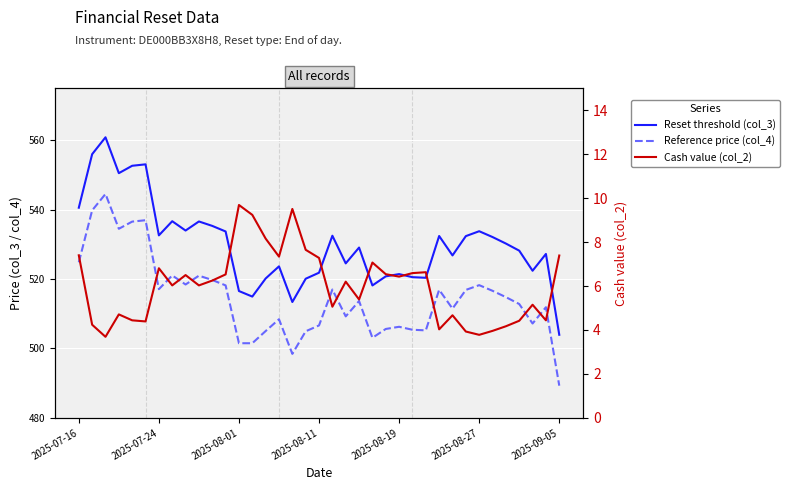

Reading right to left, what are all the values shown in this chart?

Reset threshold (col_3): 504.0	527.3	522.4	528.2	530.3	532.1	533.8	532.4	526.8	532.4	520.4	520.6	521.4	520.8	518.2	529.1	524.5	532.5	521.9	520.1	513.4	523.7	520.2	515.0	516.6	533.7	535.3	536.6	534.0	536.7	532.6	553.1	552.7	550.5	560.9	556.0	540.6
Reference price (col_4): 489.3	511.9	507.2	512.8	514.8	516.6	518.3	516.9	511.5	516.9	505.2	505.4	506.3	505.6	503.1	513.7	509.3	517.0	506.6	505.0	498.4	508.4	505.0	501.5	501.5	518.2	519.8	521.0	518.5	521.1	517.1	537.0	536.6	534.5	544.5	539.8	524.8
Cash value (col_2): 7.4	4.4	5.2	4.4	4.2	4.0	3.8	3.9	4.7	4.0	6.6	6.6	6.4	6.5	7.1	5.4	6.2	5.1	7.3	7.7	9.5	7.3	8.2	9.2	9.7	6.5	6.2	6.0	6.5	6.0	6.8	4.4	4.4	4.7	3.7	4.2	7.4